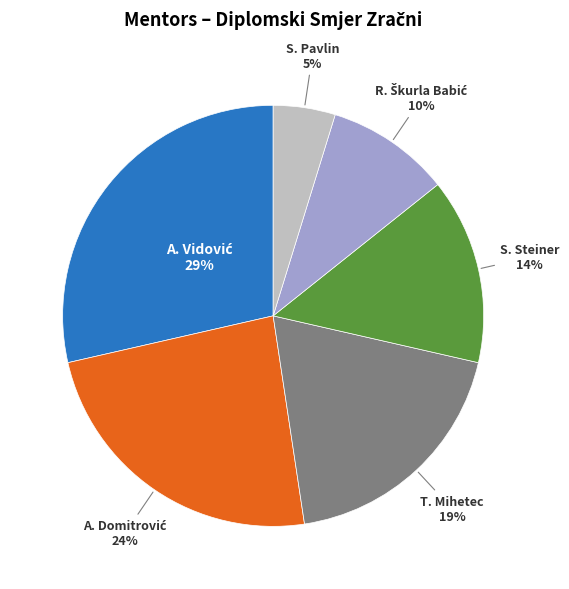

Does any single category account for the majority?

No